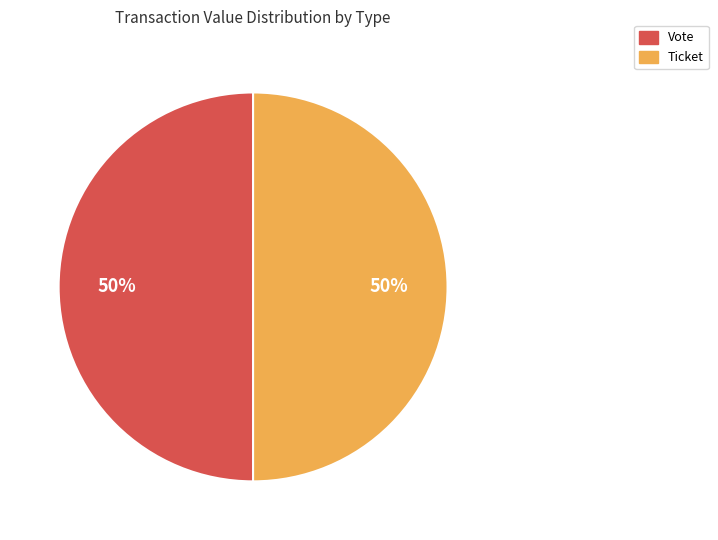

To the nearest percent, what is the average slice percentage?

50%